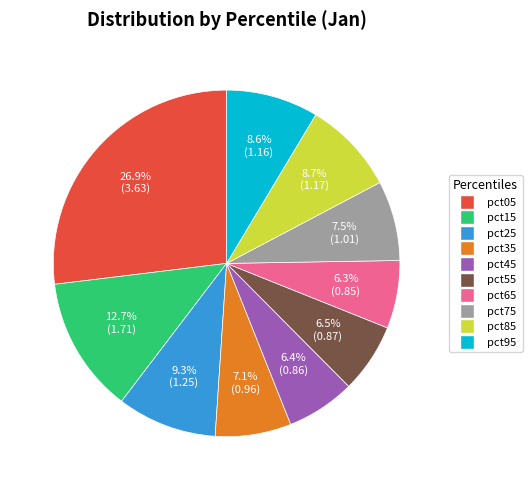

What is the largest slice in the pie chart?

pct05